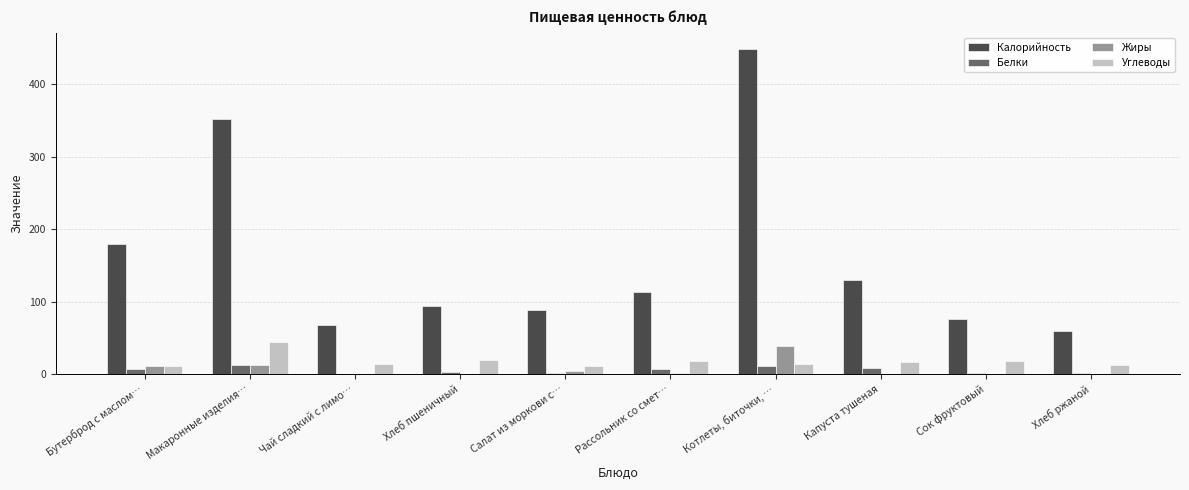

How many data points does each series have?

10